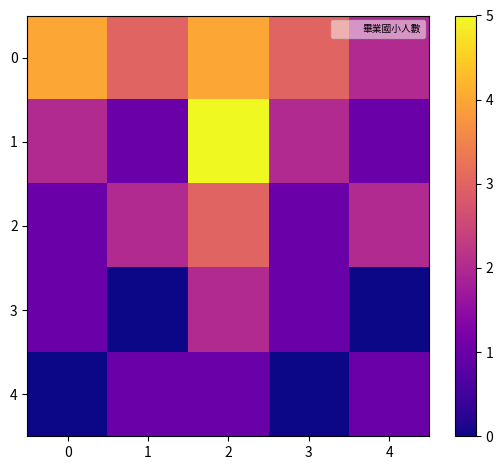

Reading left to right, what are all the values shown in this chart?

0: 0=4	1=3	2=4	3=3	4=2
1: 0=2	1=1	2=5	3=2	4=1
2: 0=1	1=2	2=3	3=1	4=2
3: 0=1	1=0	2=2	3=1	4=0
4: 0=0	1=1	2=1	3=0	4=1